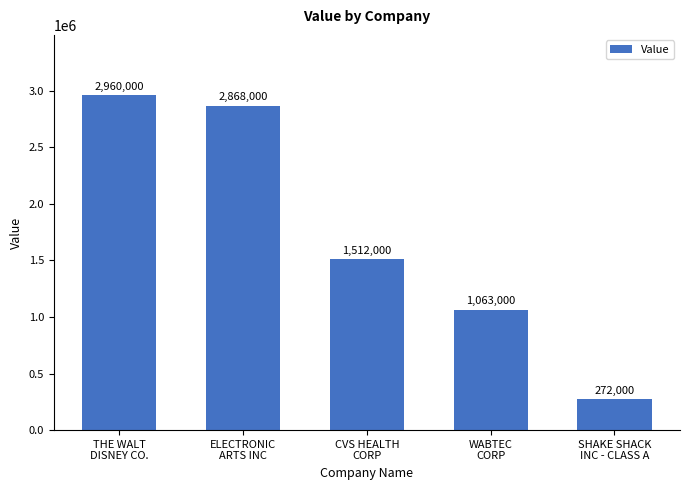

Are the bars horizontal?

No